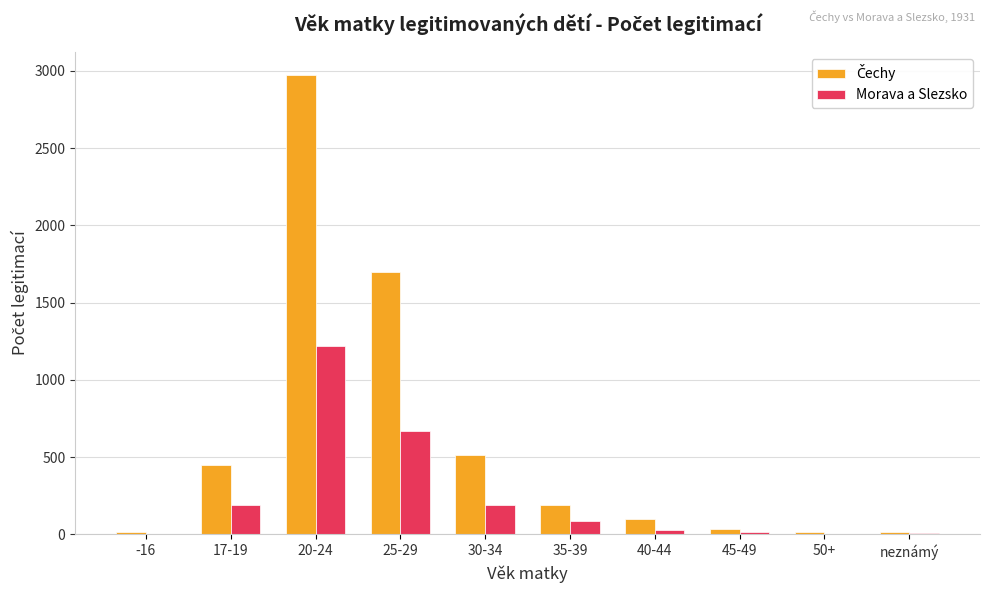

Which label corresponds to the largest value in the chart?

20-24